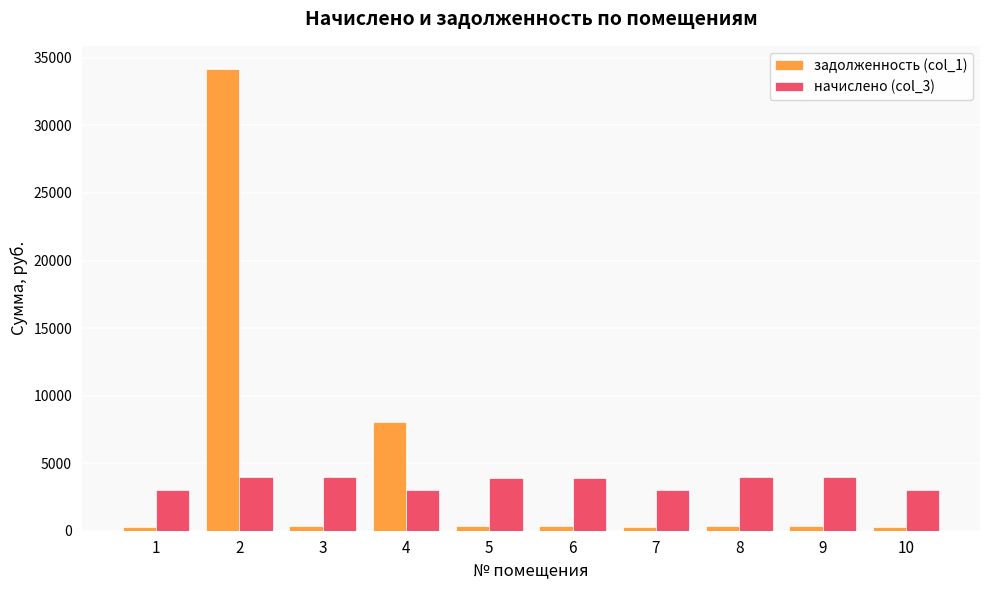

Which series has the widest spread of values?

задолженность (col_1)